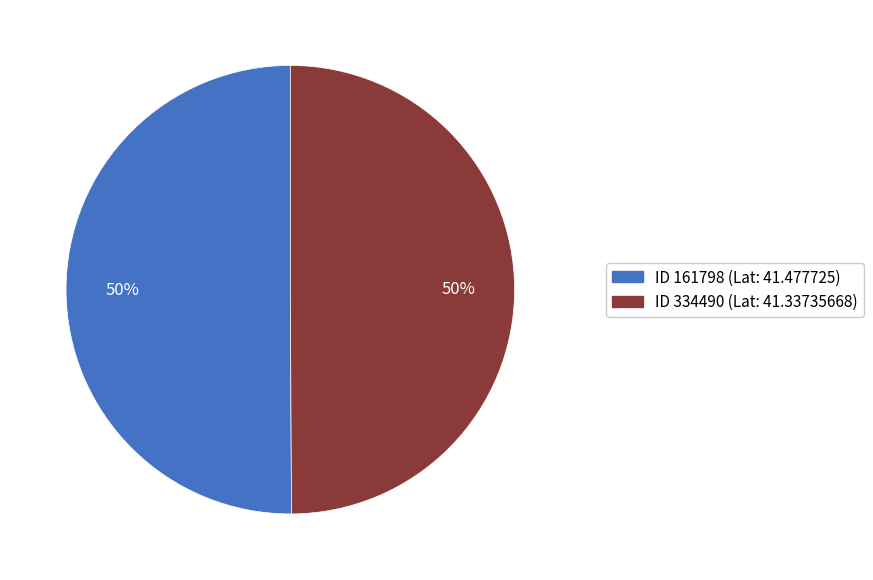

To the nearest percent, what is the average slice percentage?

50%